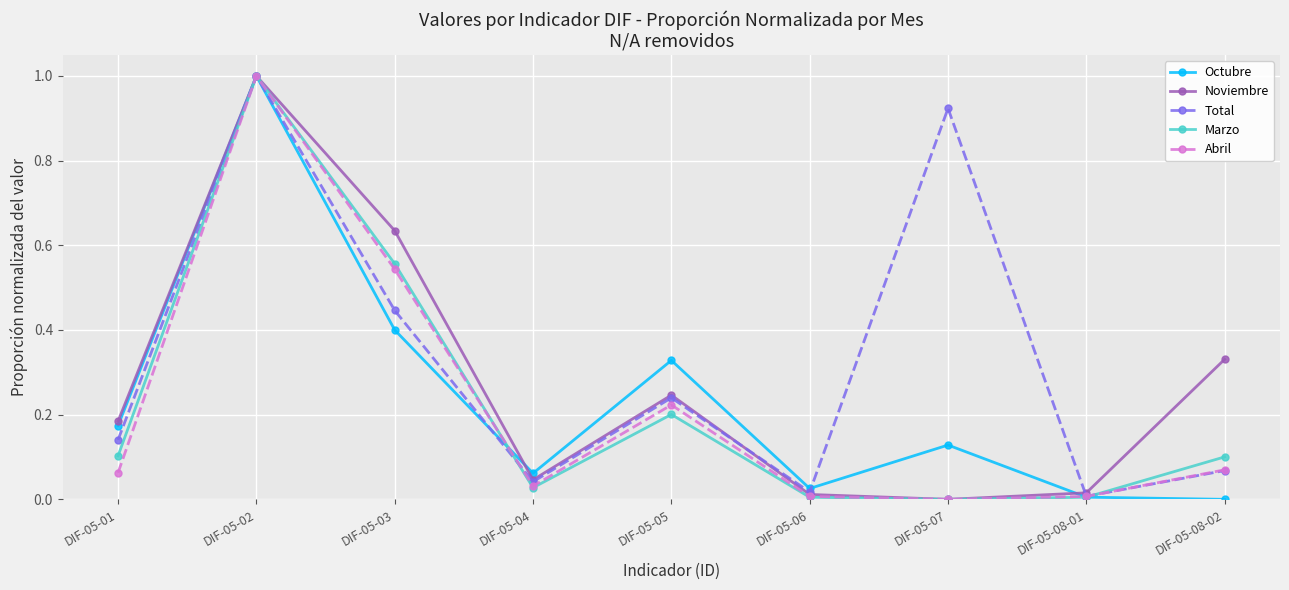

True or false: Marzo and Octubre cross at least once.

True